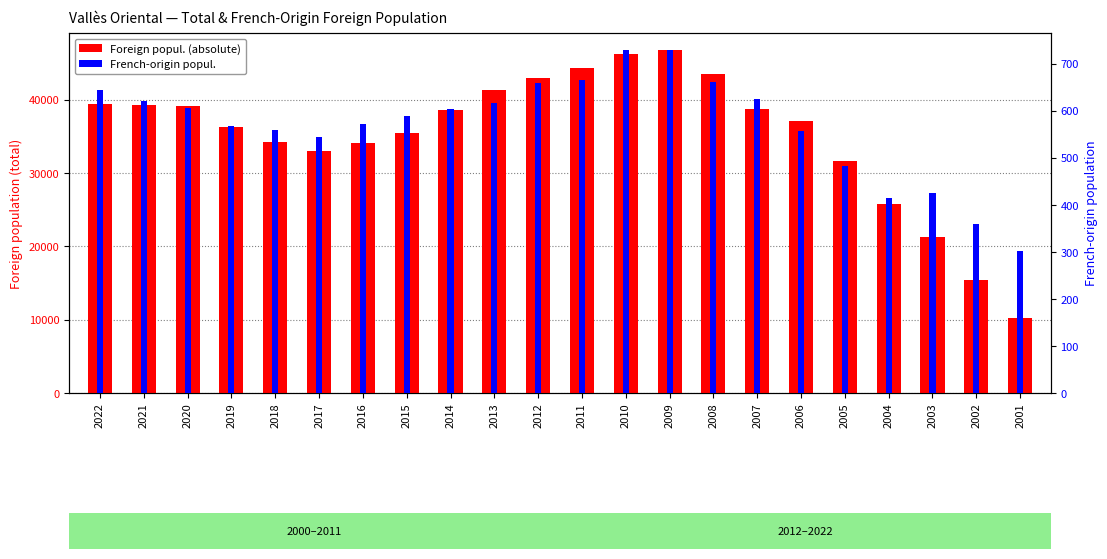

What is the difference between the Foreign popul. (absolute) values at 2013 and 2004?

15560